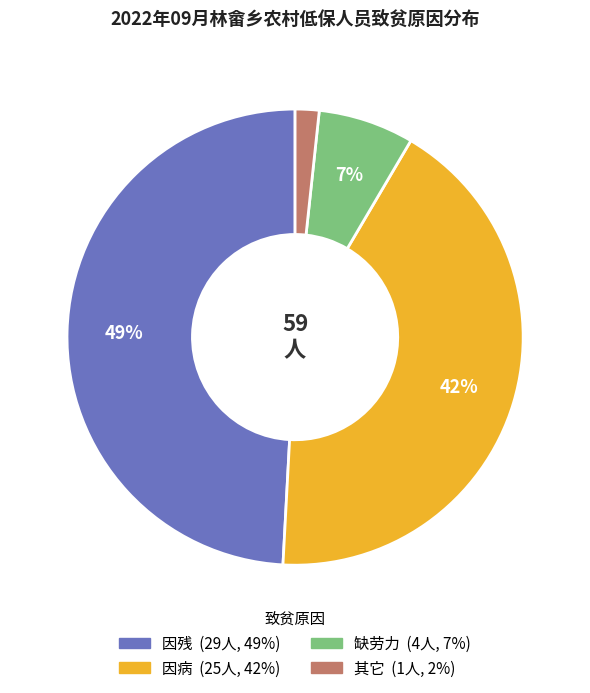

Which slice is the smallest?

其它